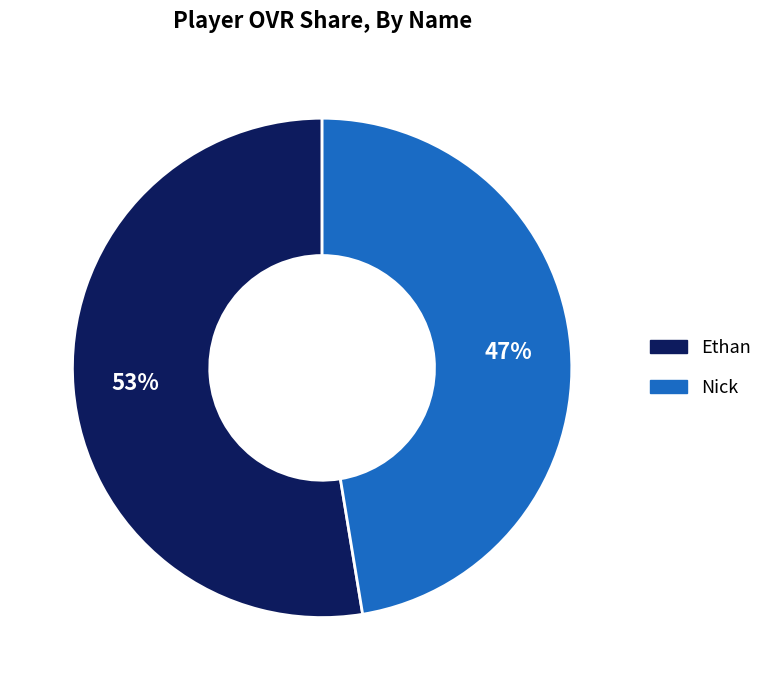

Which has a higher value, Ethan or Nick?

Ethan